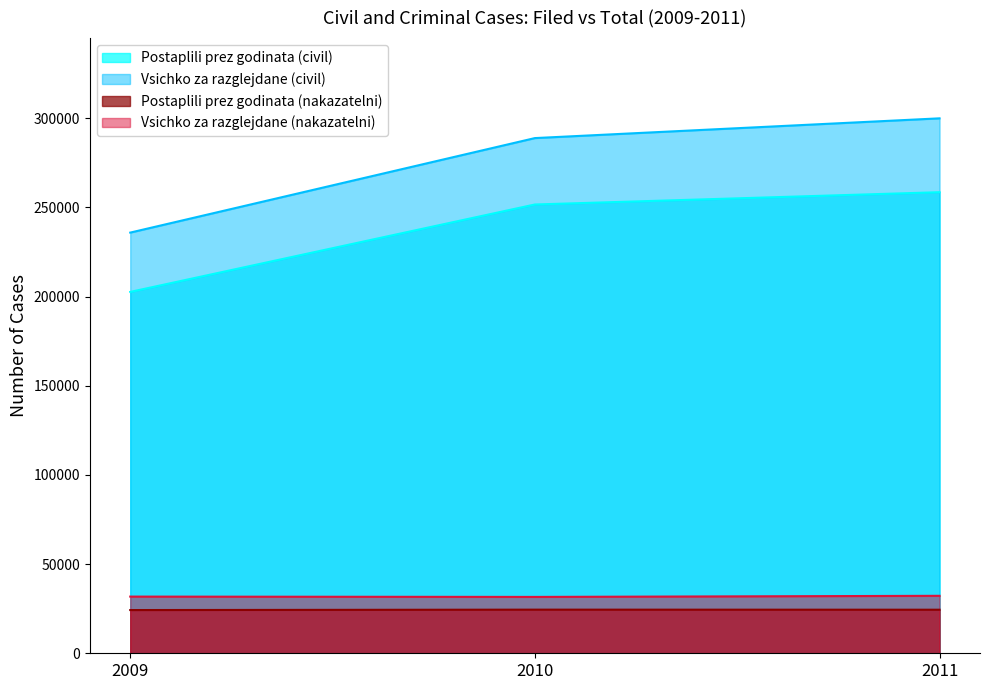

How many Vsichko za razglejdane (nakazatelni) values are between 31604 and 32224?

3